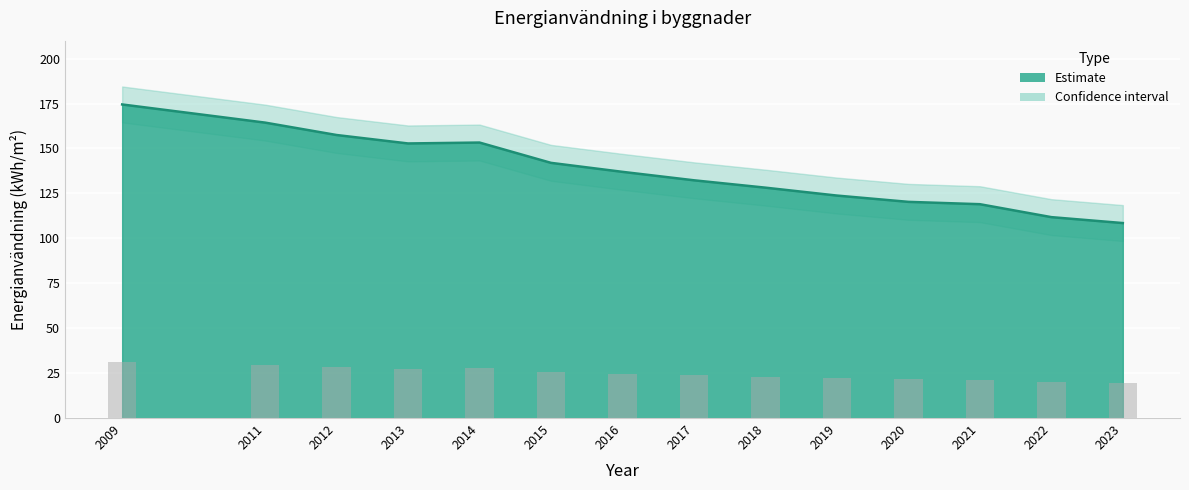

What is the minimum value shown in the chart?

108.5